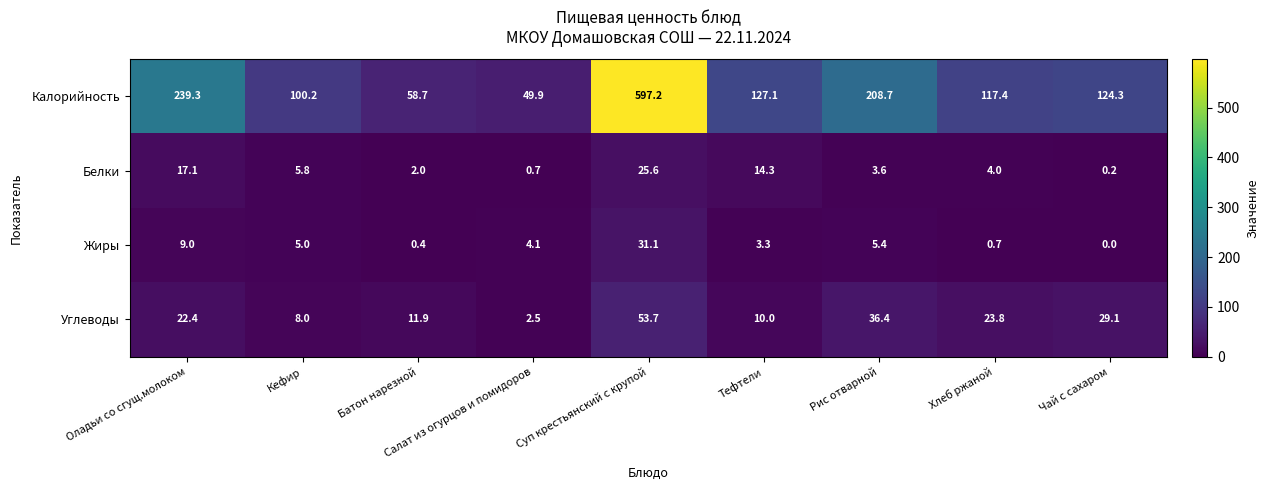

What is the highest value of the Белки series?

25.6